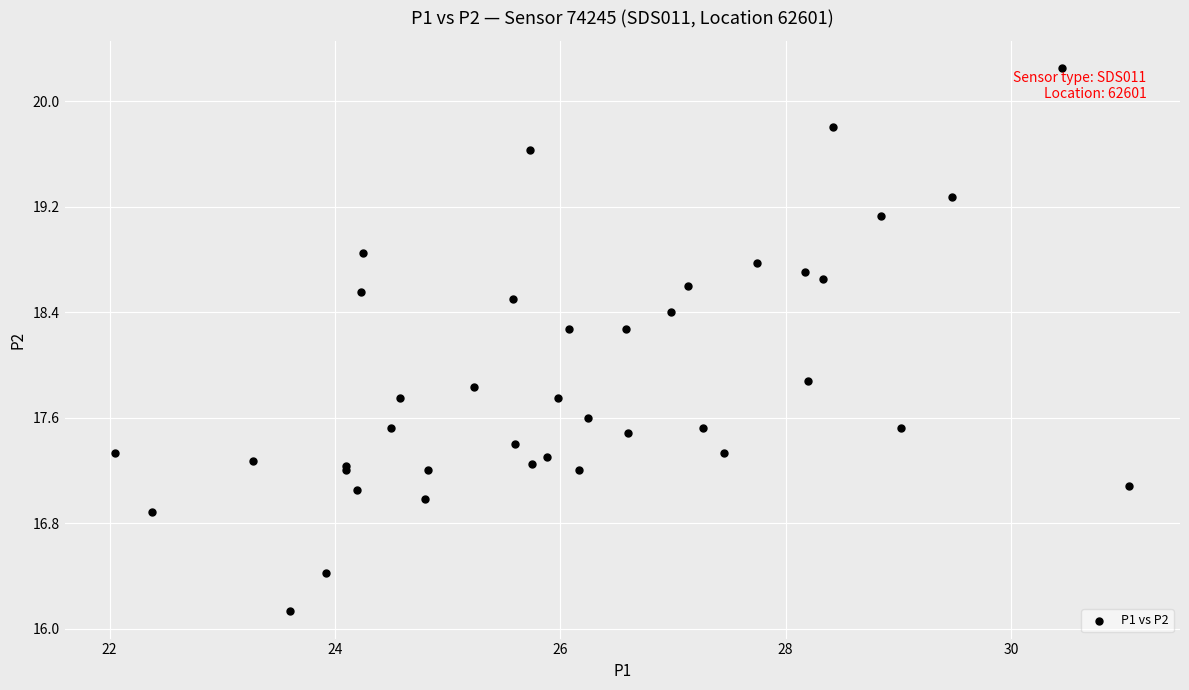

What Y value in the scatter plot is closest to 18?

17.9